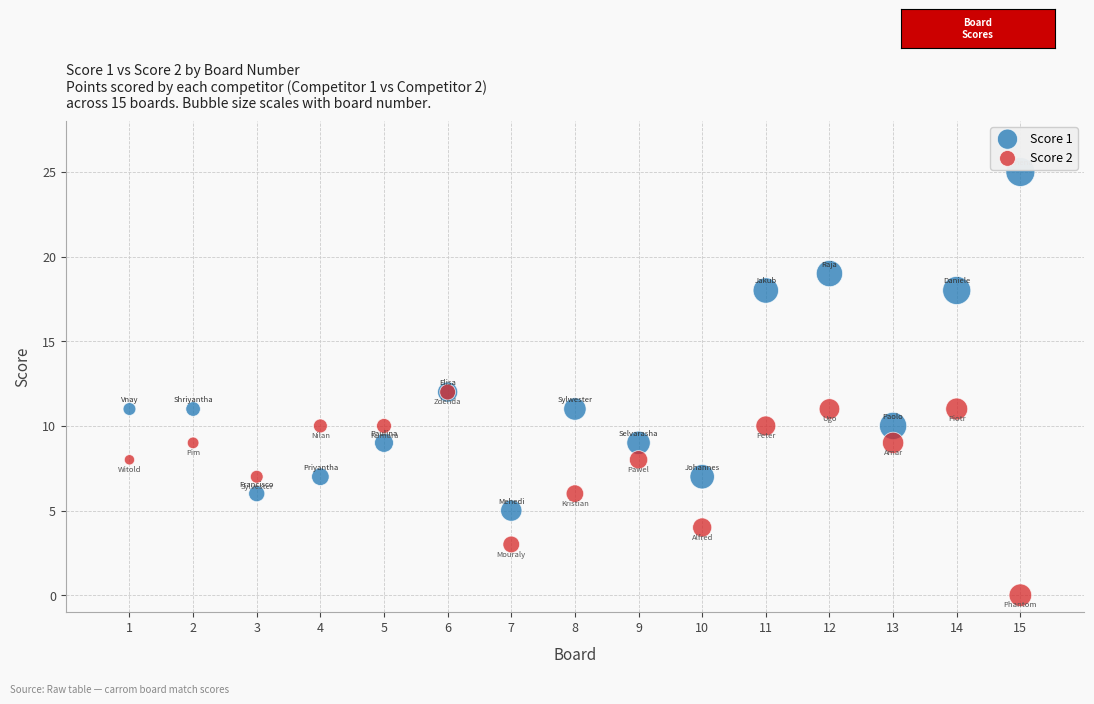

What are all the series names shown in the legend?

Score 1, Score 2